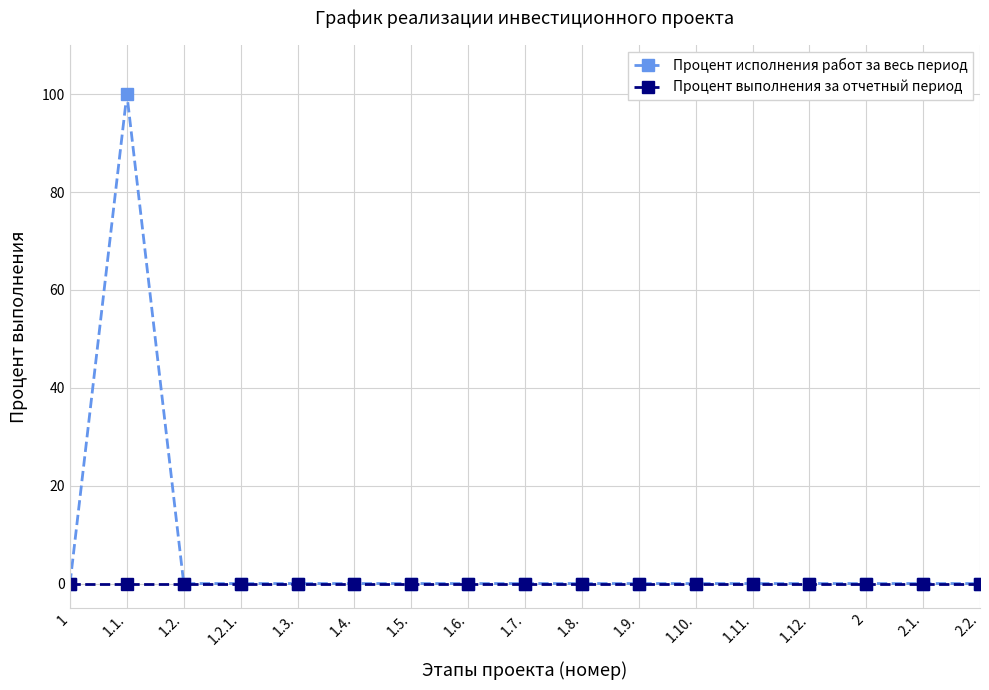

At which category is the sum across all series the highest?

1.1.